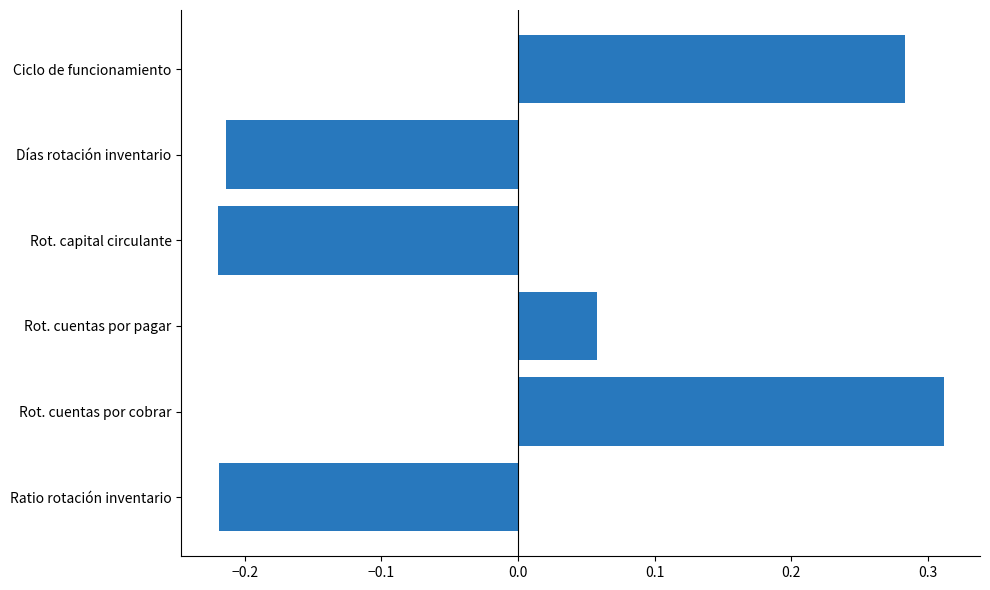

How many values are between 0 and 1?

3